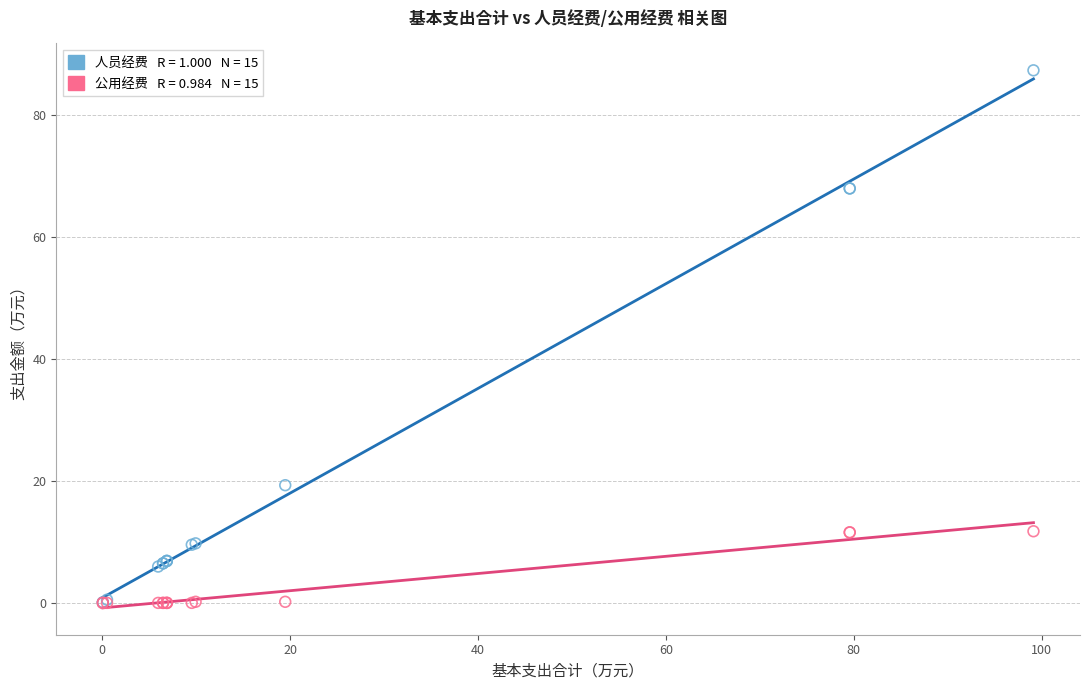

Across all series, what Y value is closest to 43?

19.3